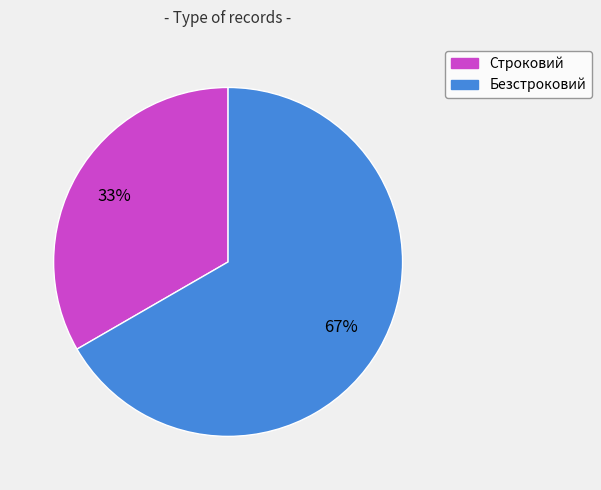

To the nearest percent, what is the combined percentage of Безстроковий and Строковий?

100%